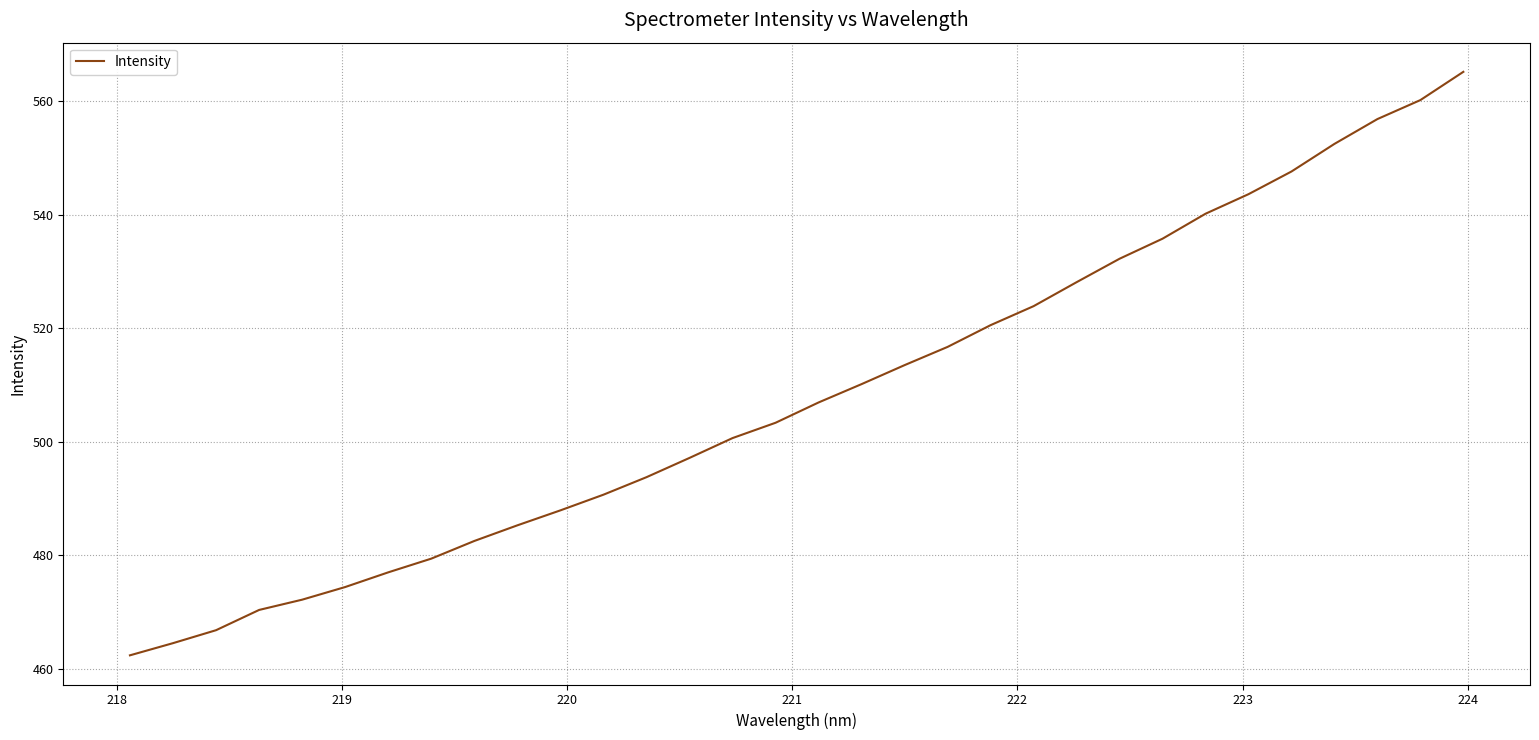

What is the difference between the maximum and minimum values?

102.9